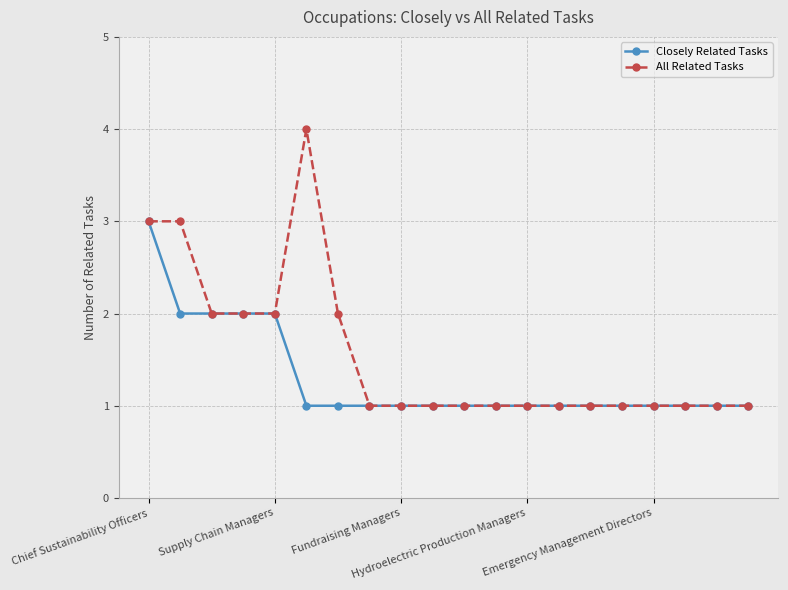

Which series has the largest total across all categories?

All Related Tasks